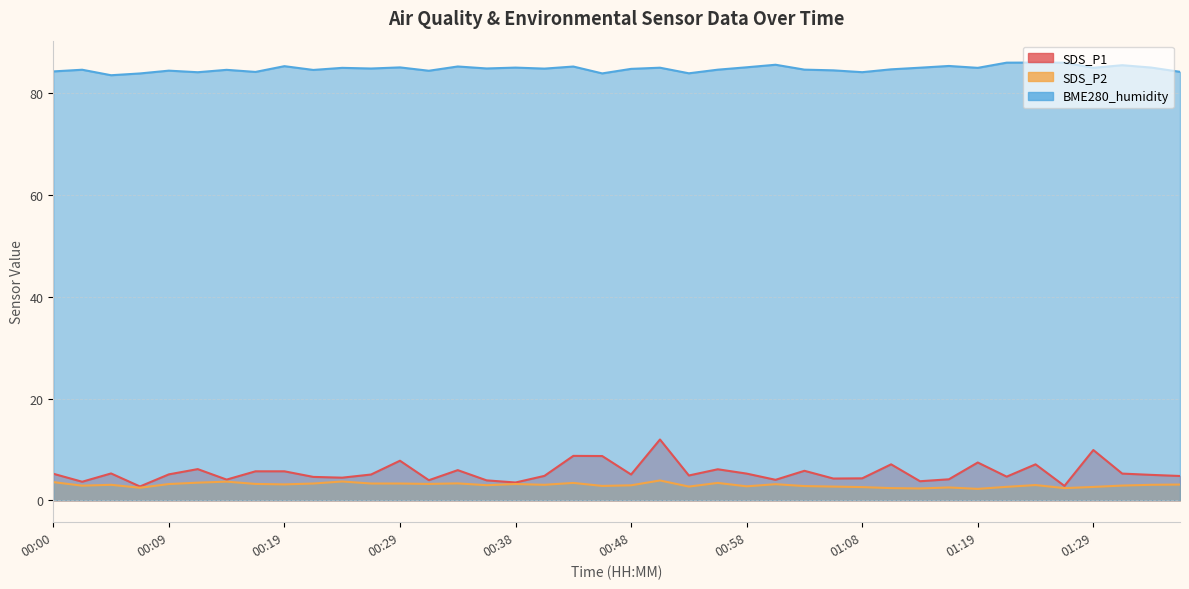

At how many categories does at least one series exceed 48?

40